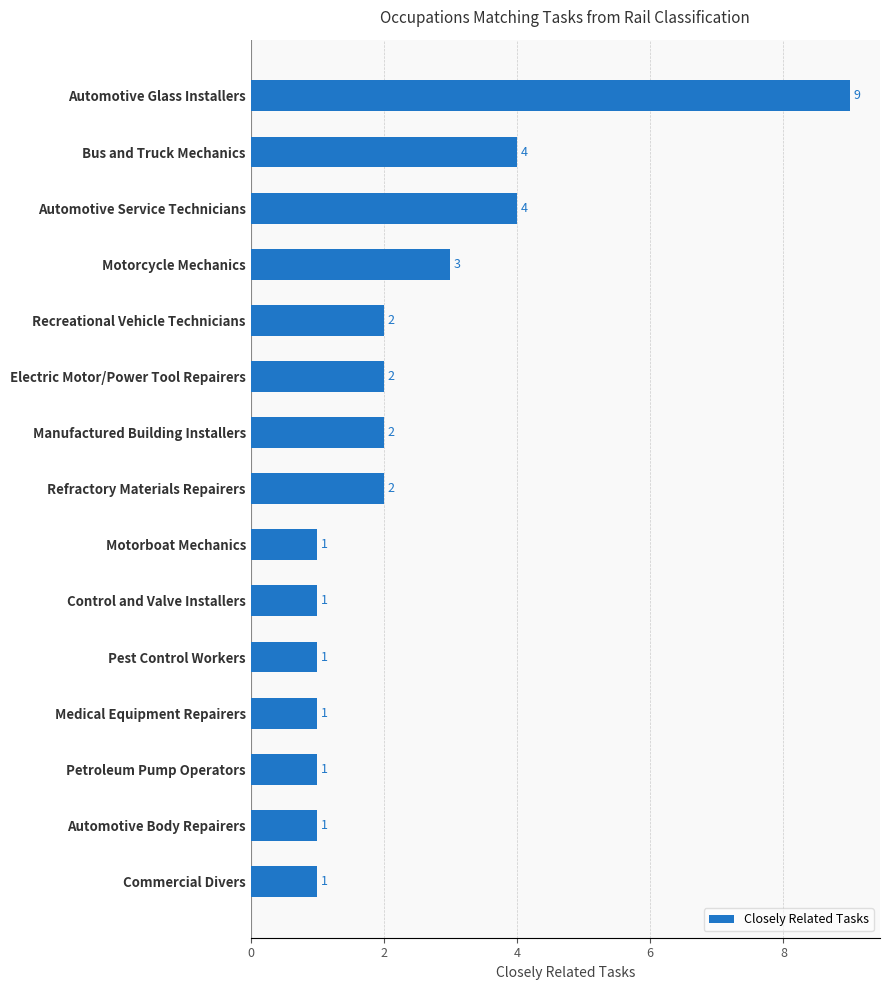

How many bars are there in total?

15